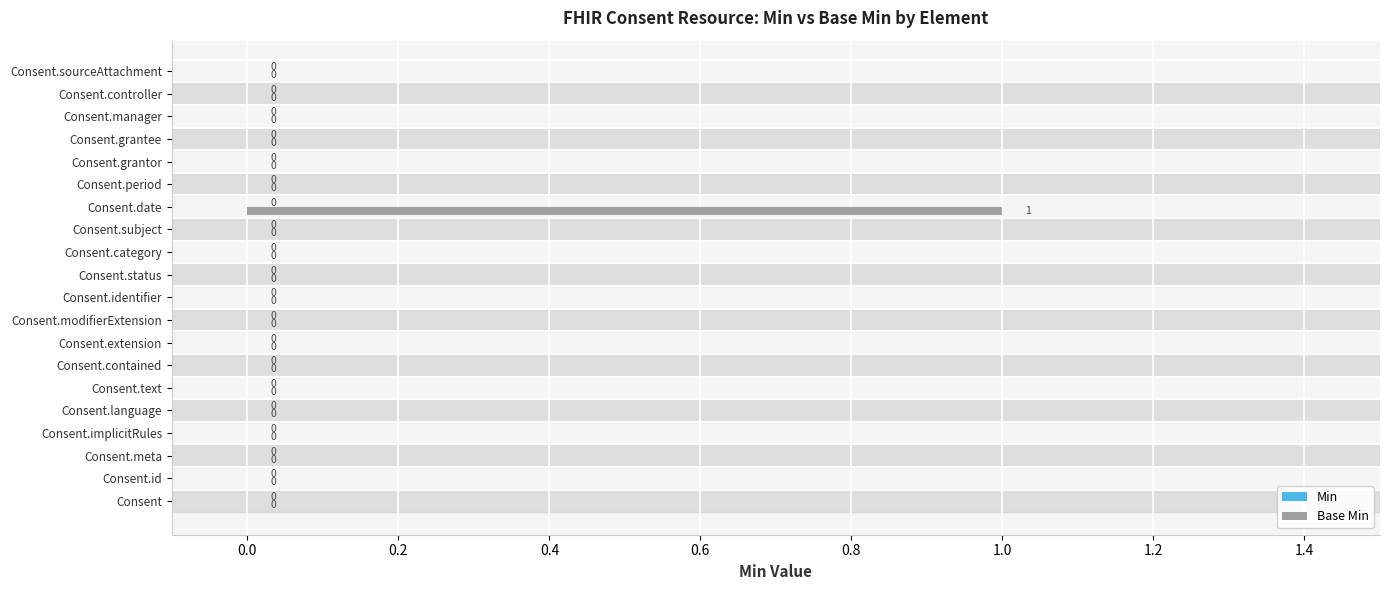

The chart shows a value of -1 at Consent.status. True or false?

False